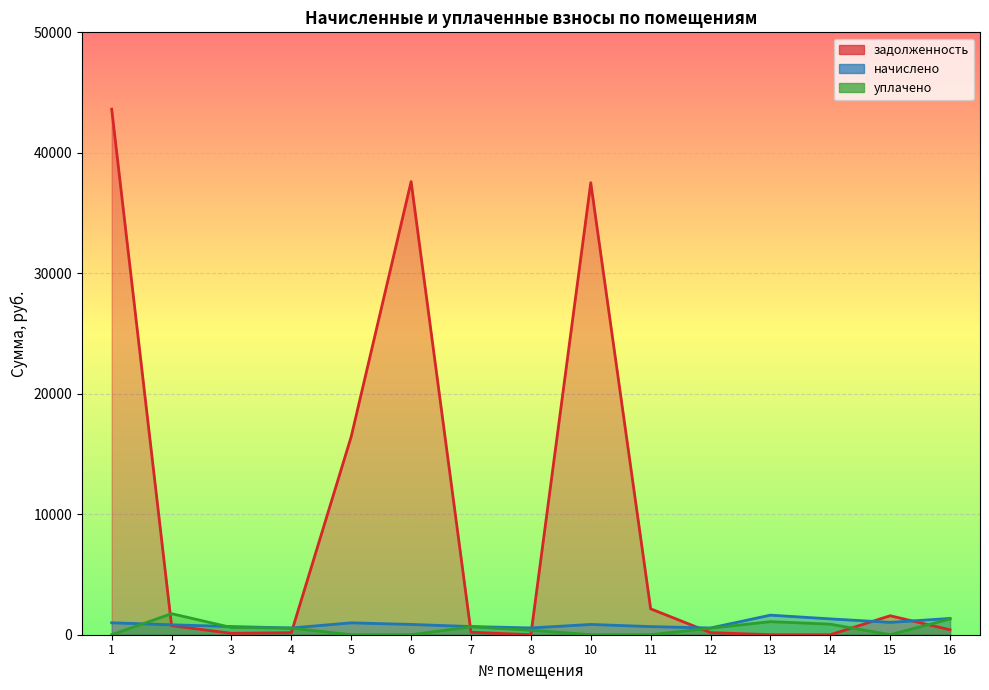

How many times do уплачено and задолженность cross each other?

7